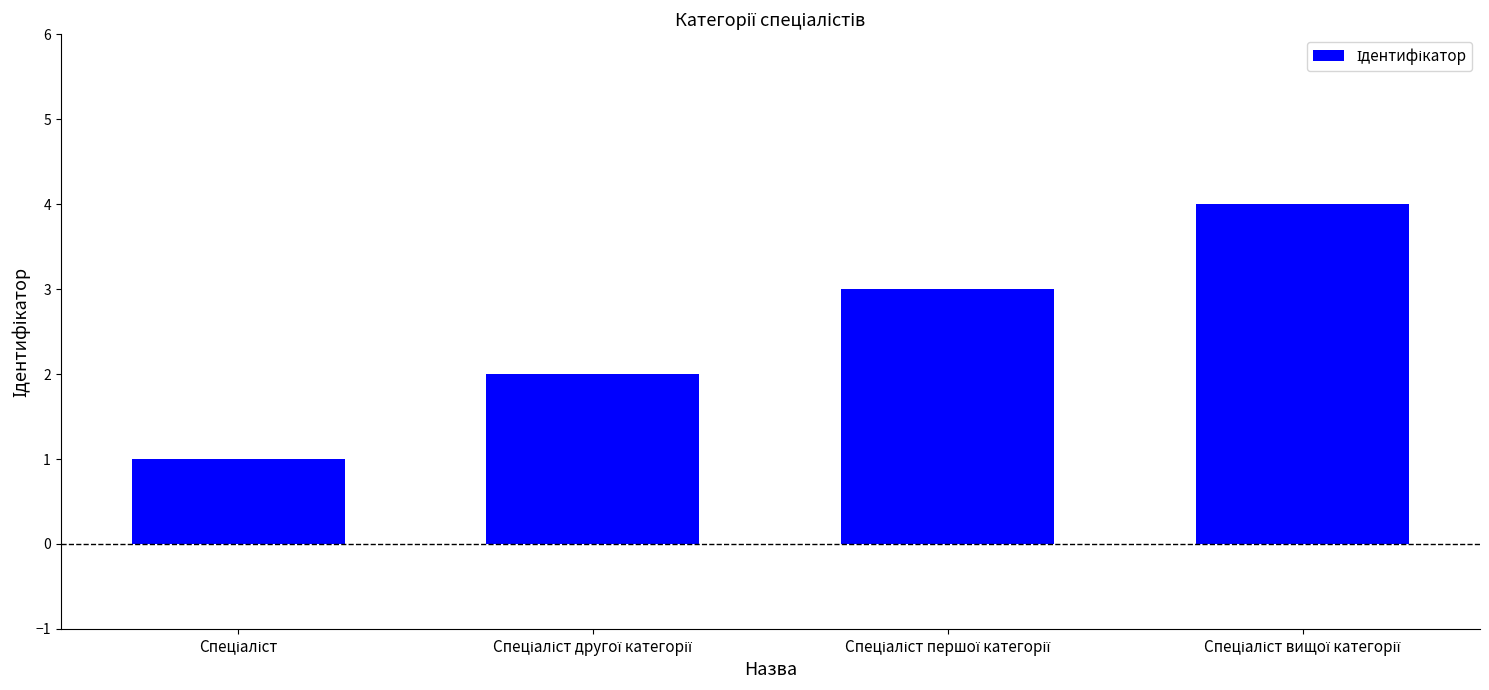

How many values are between 2 and 4?

3